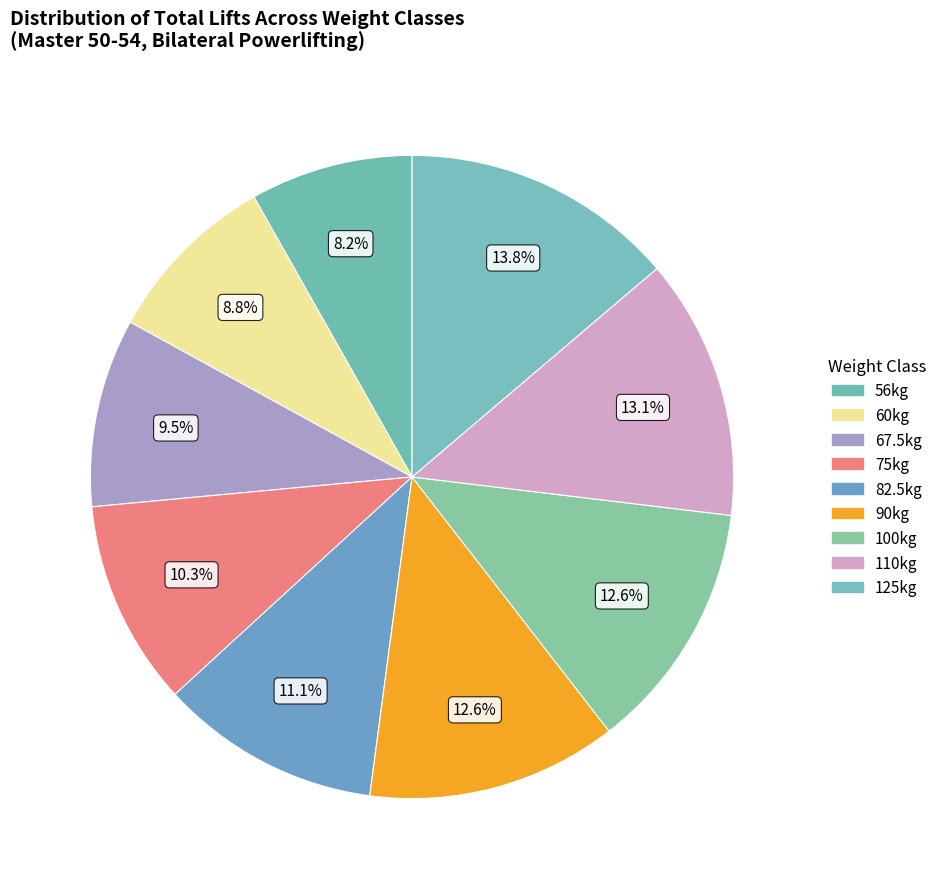

What is the smallest slice in the pie chart?

56kg